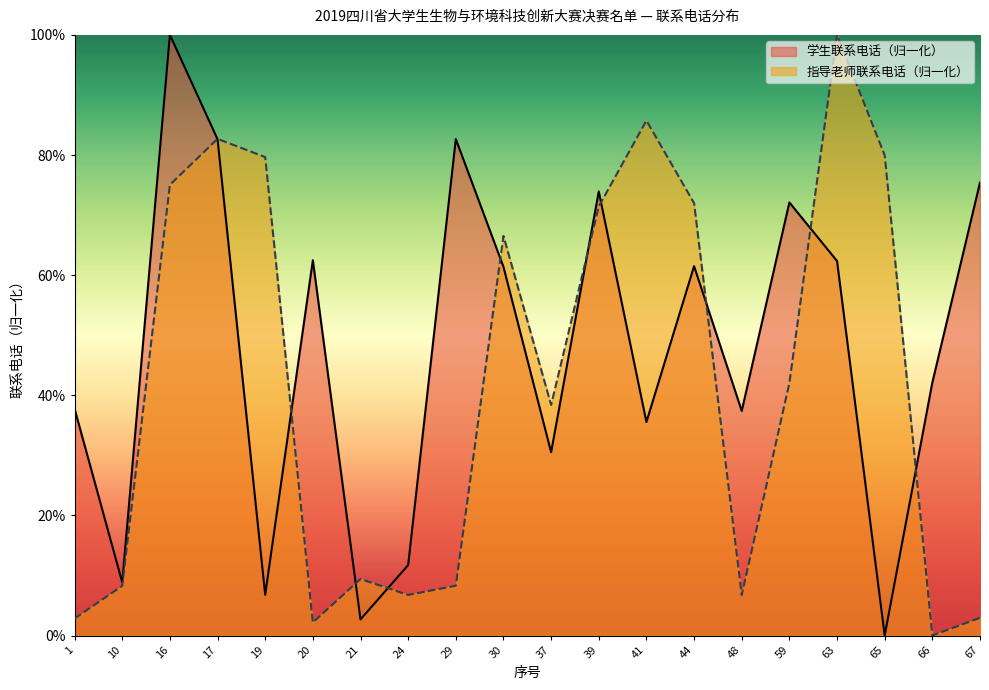

List the labels in order of value, smallest first.

65, 21, 19, 10, 24, 37, 41, 48, 1, 66, 30, 44, 63, 20, 59, 39, 67, 17, 29, 16